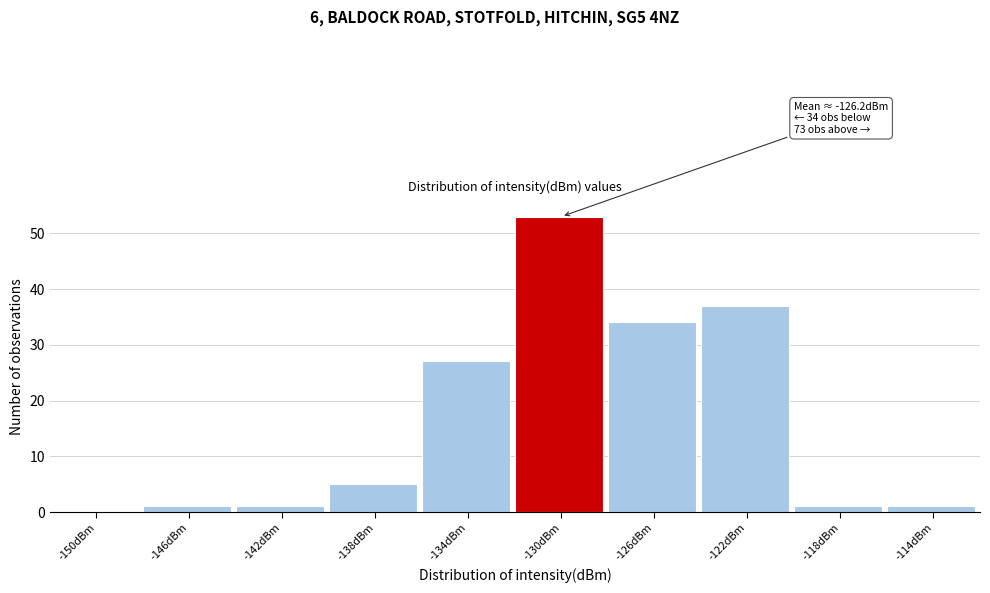

Reading left to right, transcribe all the data shown in this chart.

-150dBm=0	-146dBm=1	-142dBm=1	-138dBm=5	-134dBm=27	-130dBm=53	-126dBm=34	-122dBm=37	-118dBm=1	-114dBm=1